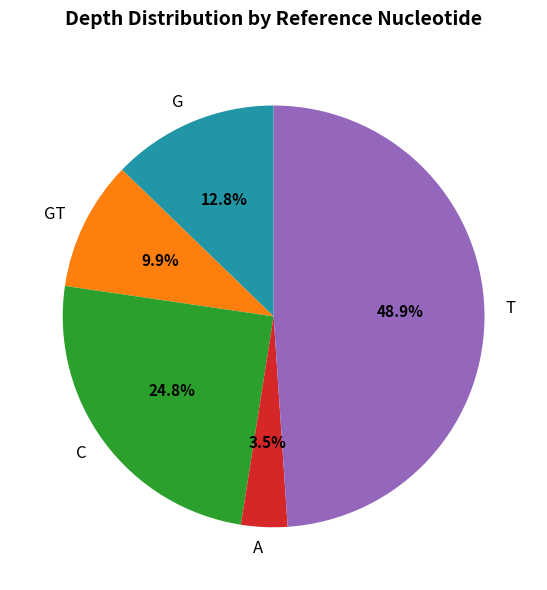

Rank the categories by value from highest to lowest.

T, C, G, GT, A